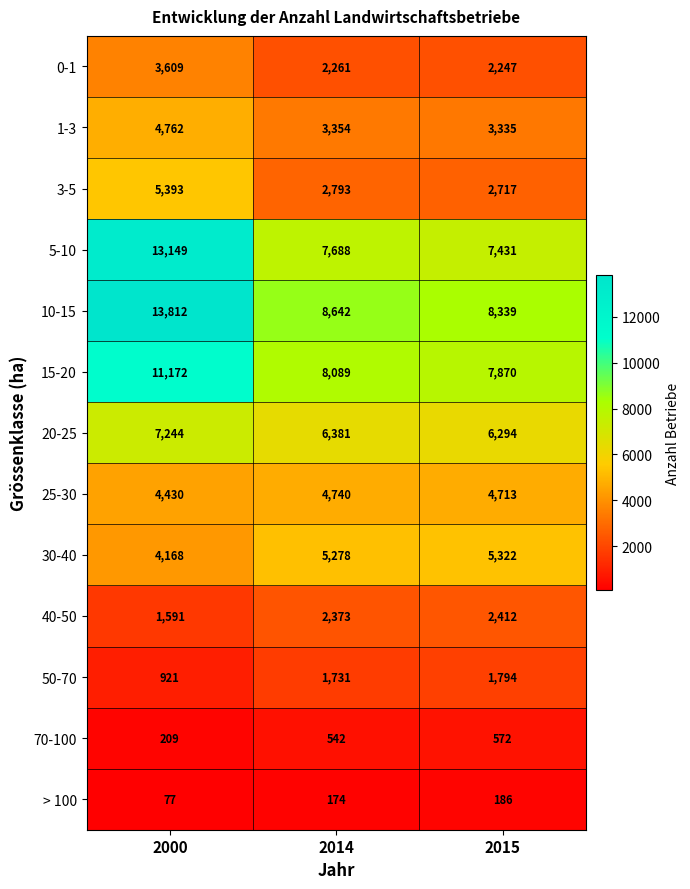

The value of 20-25 at 2014 is 6381. True or false?

True